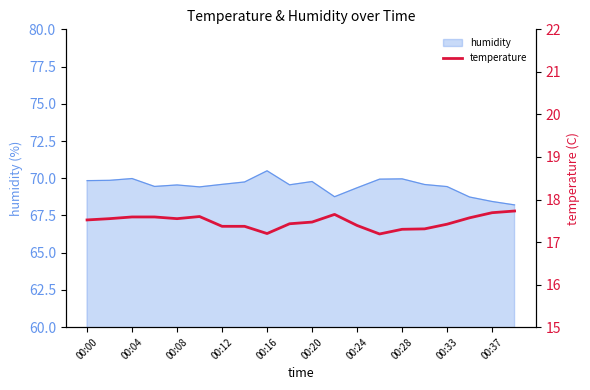

Is it true that humidity equals 69.8 at 00:00?

True